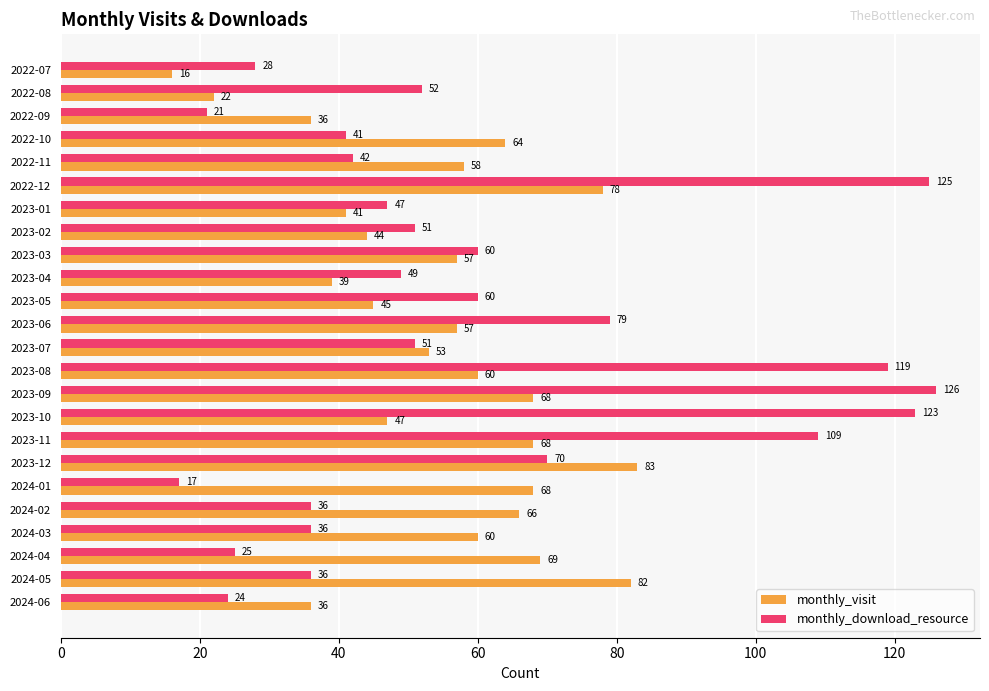

Where is monthly_visit nearest to the value 49?

2023-10